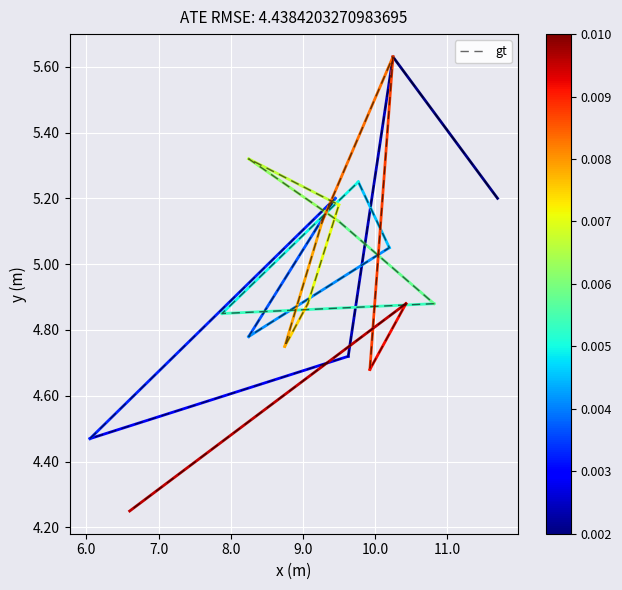

How many lines are shown in the chart?

1